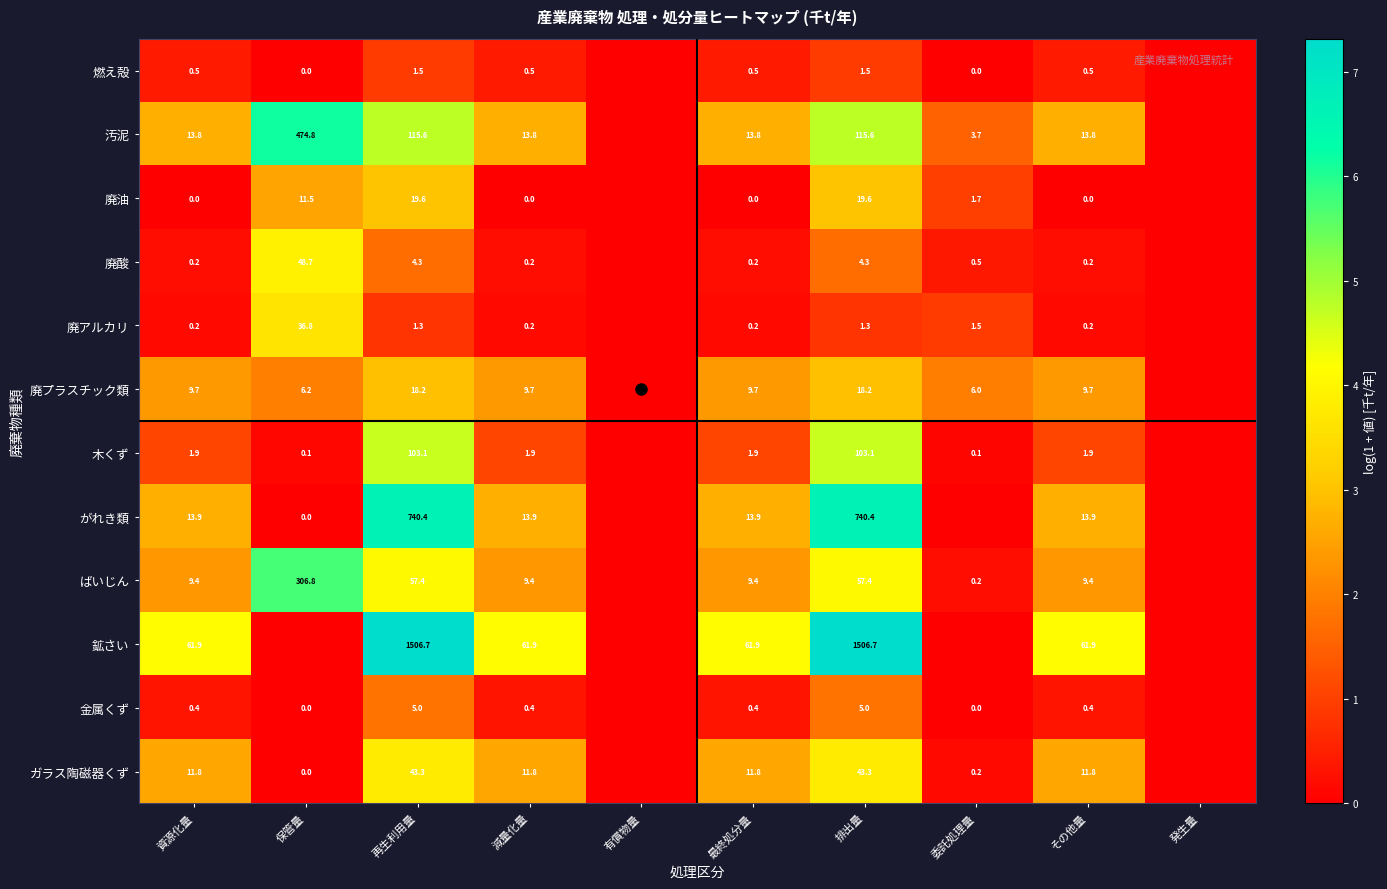

What is the difference between the 木くず values at 保管量 and 排出量?

103.0